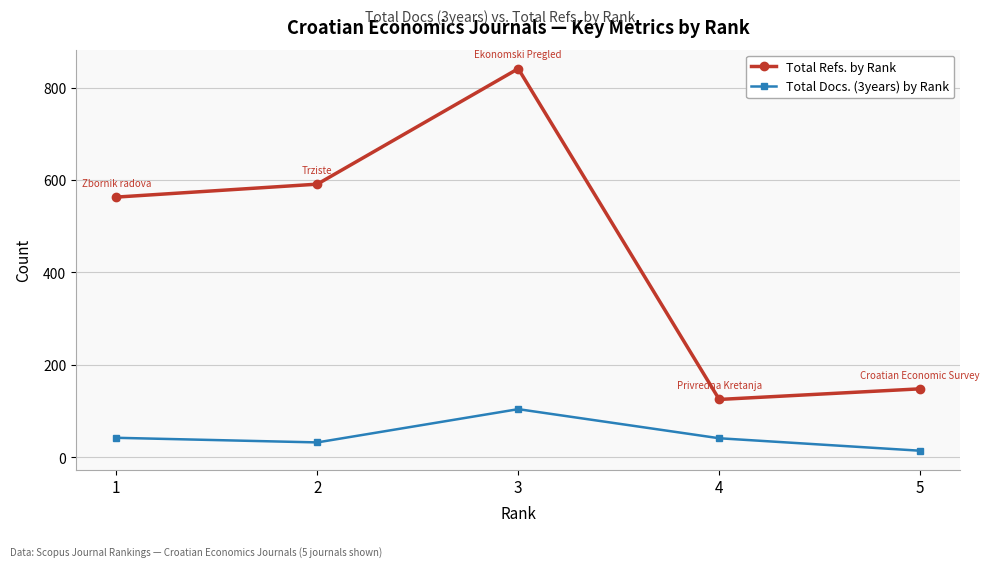

Is it true that Total Docs. (3years) by Rank equals 41 at 4?

True